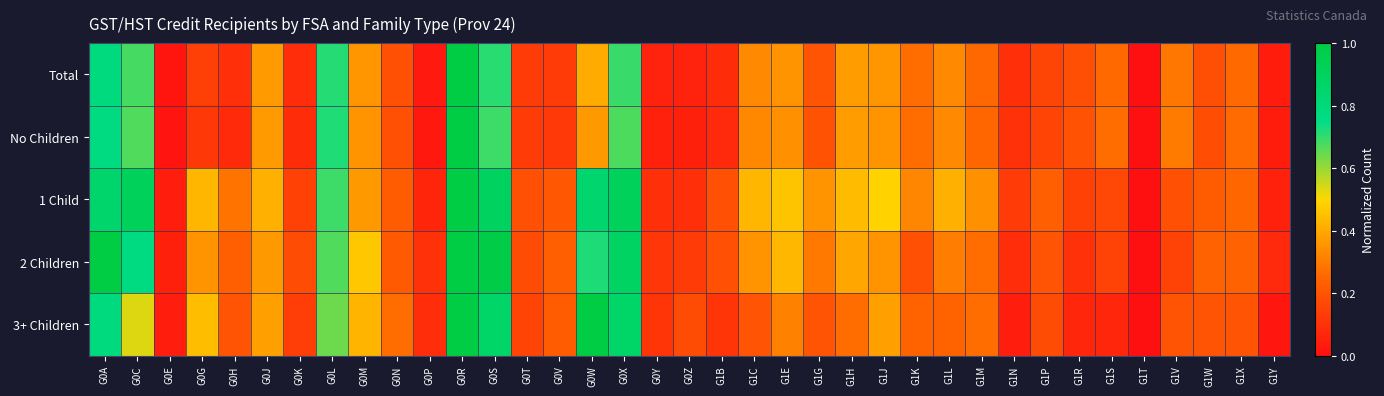

Which series has the largest range (max minus min)?

Total